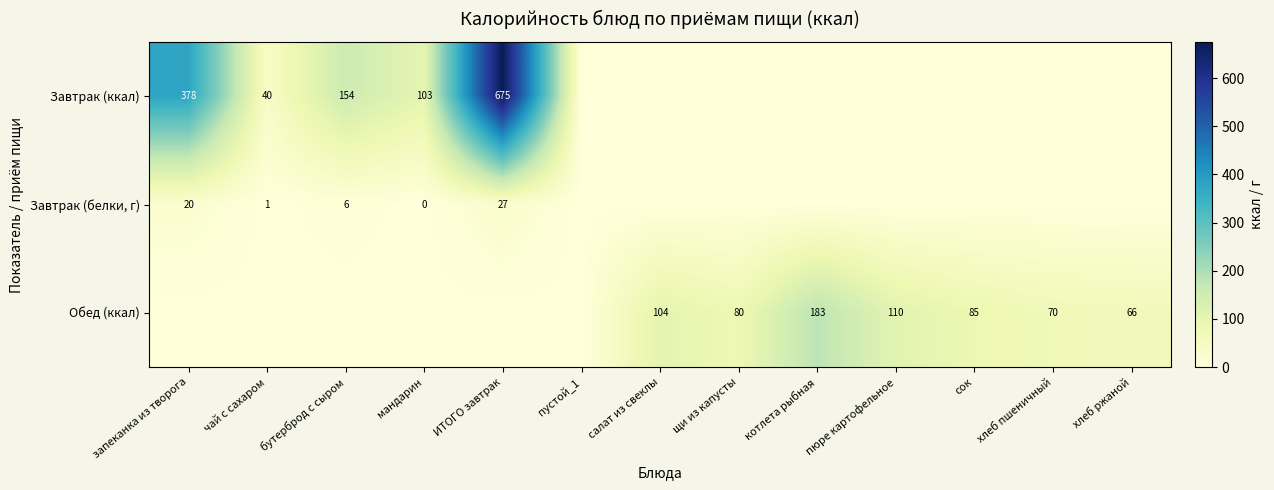

Between бутерброд с сыром and мандарин, which is larger?

бутерброд с сыром